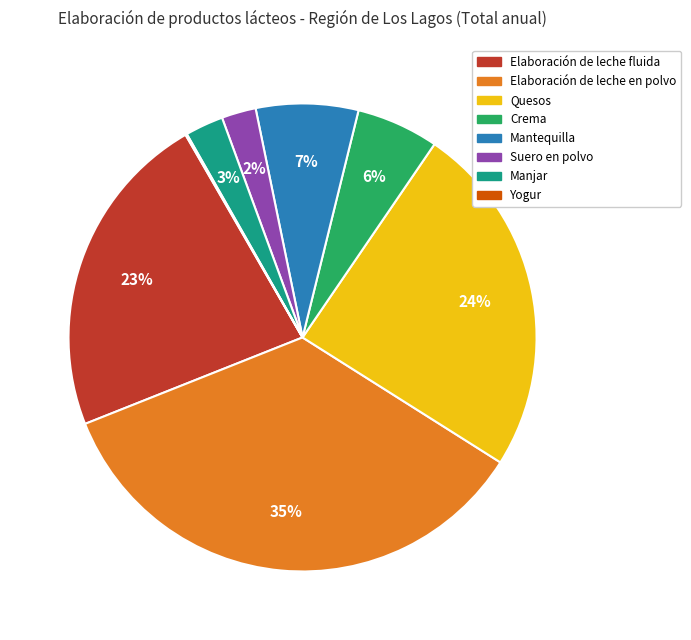

Which has a higher value, Quesos or Elaboración de leche en polvo?

Elaboración de leche en polvo